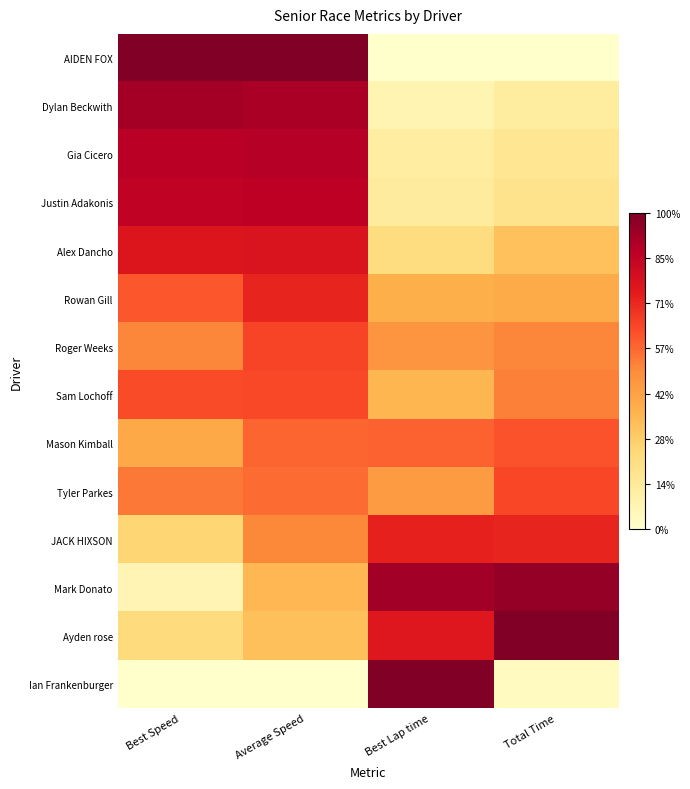

Reading right to left, list all the values displayed in this chart.

AIDEN FOX: Total Time=0.0	Best Lap time=0.0	Average Speed=1.0	Best Speed=1.0
Dylan Beckwith: Total Time=0.1	Best Lap time=0.1	Average Speed=0.9	Best Speed=0.9
Gia Cicero: Total Time=0.2	Best Lap time=0.1	Average Speed=0.9	Best Speed=0.9
Justin Adakonis: Total Time=0.2	Best Lap time=0.1	Average Speed=0.9	Best Speed=0.9
Alex Dancho: Total Time=0.3	Best Lap time=0.2	Average Speed=0.8	Best Speed=0.8
Rowan Gill: Total Time=0.4	Best Lap time=0.4	Average Speed=0.7	Best Speed=0.6
Roger Weeks: Total Time=0.5	Best Lap time=0.5	Average Speed=0.6	Best Speed=0.5
Sam Lochoff: Total Time=0.5	Best Lap time=0.4	Average Speed=0.6	Best Speed=0.6
Mason Kimball: Total Time=0.6	Best Lap time=0.6	Average Speed=0.6	Best Speed=0.4
Tyler Parkes: Total Time=0.6	Best Lap time=0.4	Average Speed=0.6	Best Speed=0.5
JACK HIXSON: Total Time=0.7	Best Lap time=0.7	Average Speed=0.5	Best Speed=0.3
Mark Donato: Total Time=1.0	Best Lap time=0.9	Average Speed=0.4	Best Speed=0.1
Ayden rose: Total Time=1.0	Best Lap time=0.8	Average Speed=0.3	Best Speed=0.2
Ian Frankenburger: Total Time=0.0	Best Lap time=1.0	Average Speed=0.0	Best Speed=0.0